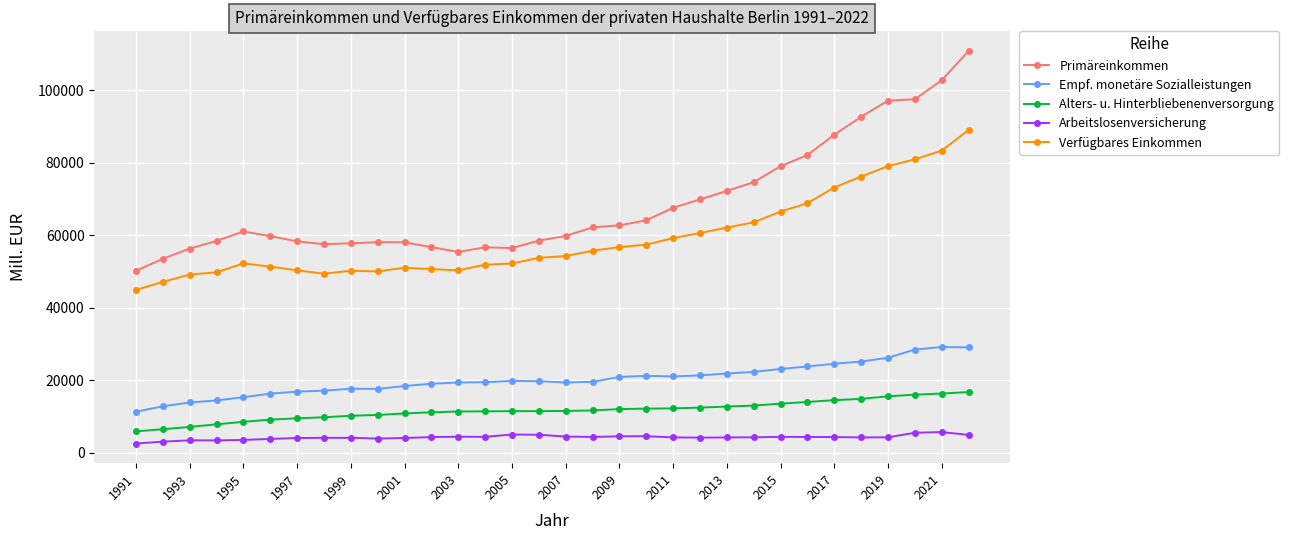

True or false: Primäreinkommen and Verfügbares Einkommen intersect in this chart.

False